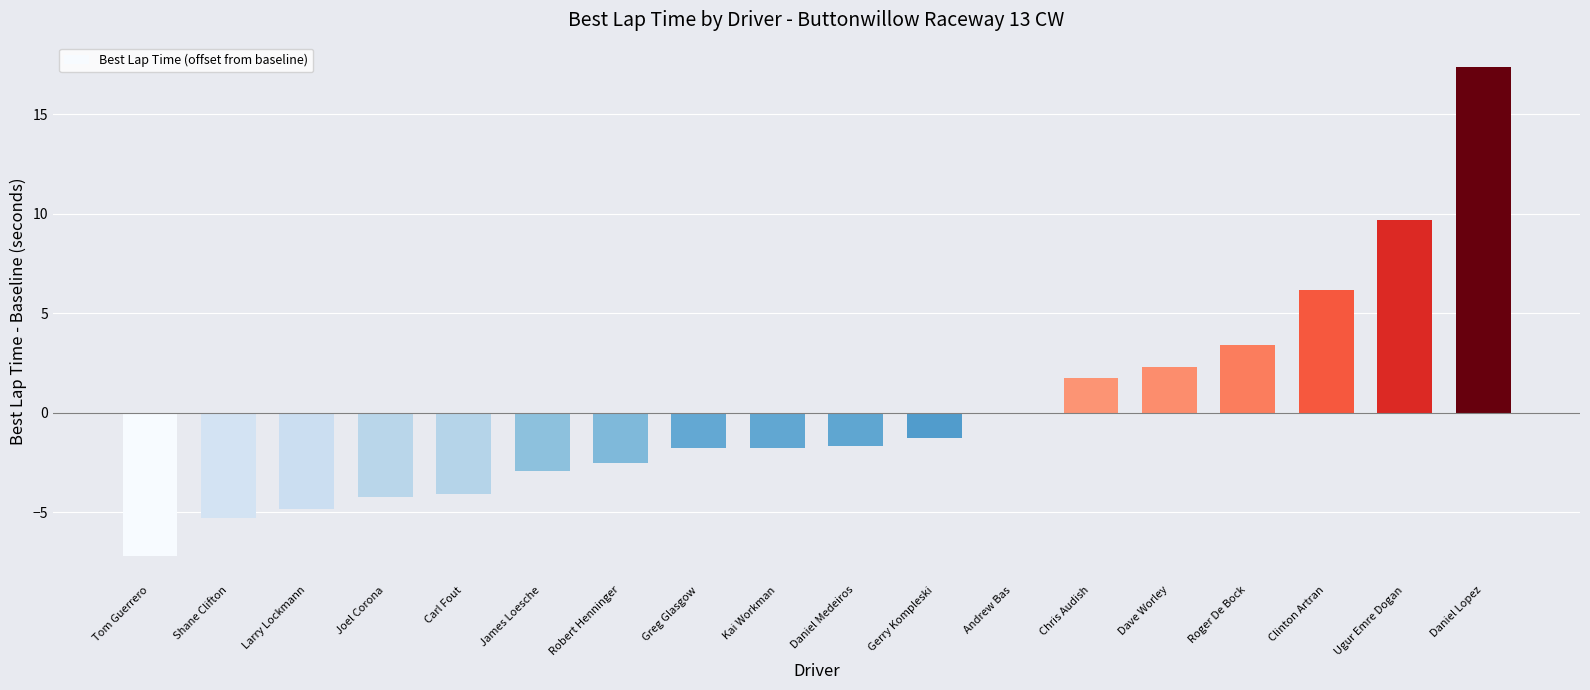

Count the number of values greater than -1.

7